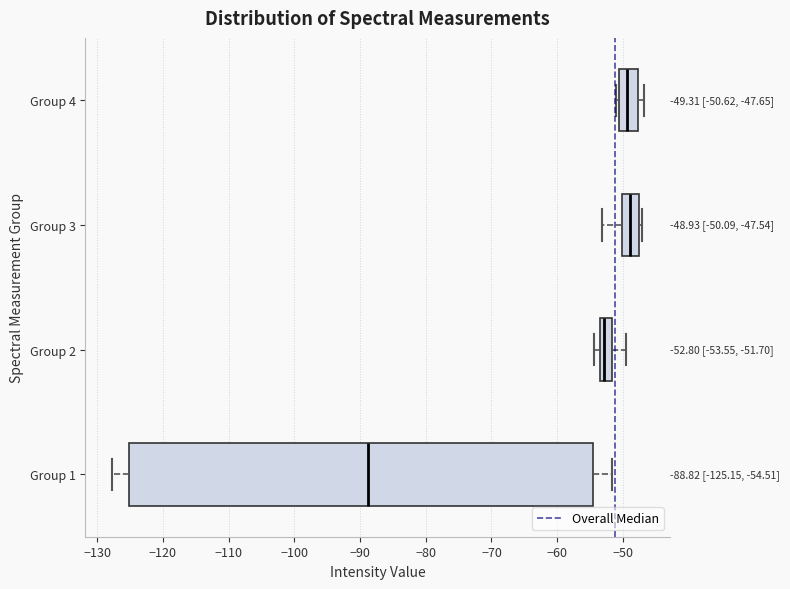

Comparing the boxes themselves (not the whiskers), which one is the widest?

Group 1